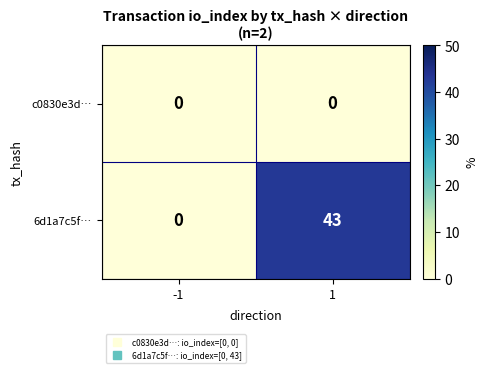

At how many categories does at least one series exceed 37?

1